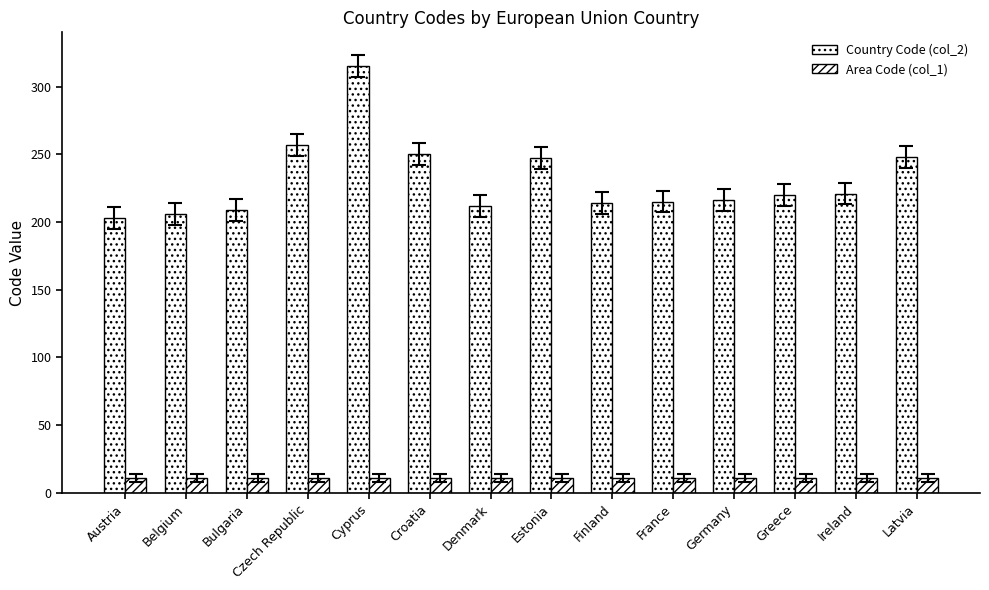

Rank the series by their average value, from lowest to highest.

Area Code (col_1), Country Code (col_2)